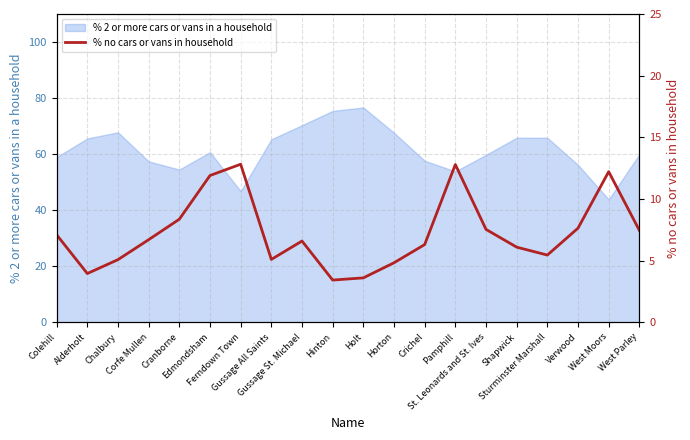

The value at Crichel is 6.3. True or false?

True